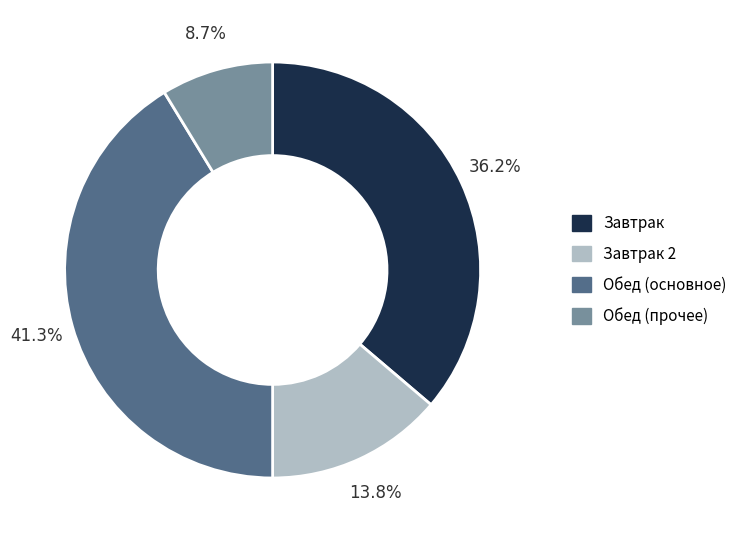

Is there a majority slice in this chart?

No